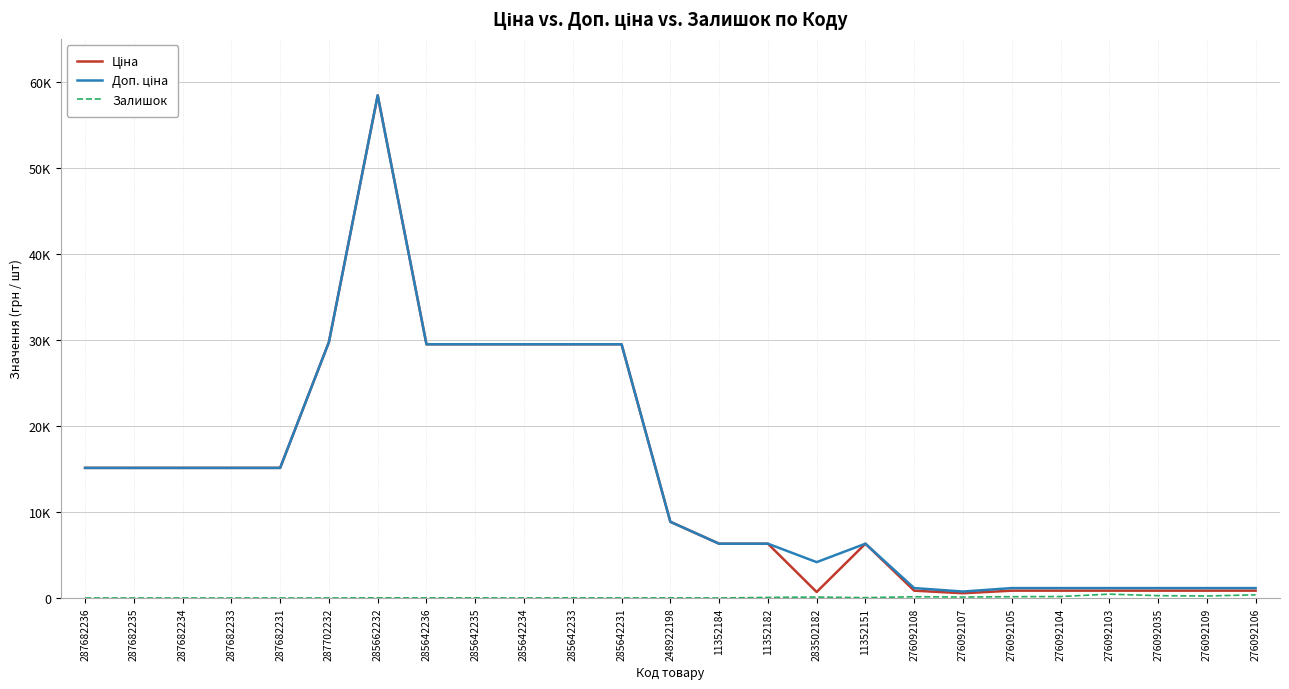

In Ціна, how many points are lower than both neighbors (excluding endpoints)?

2